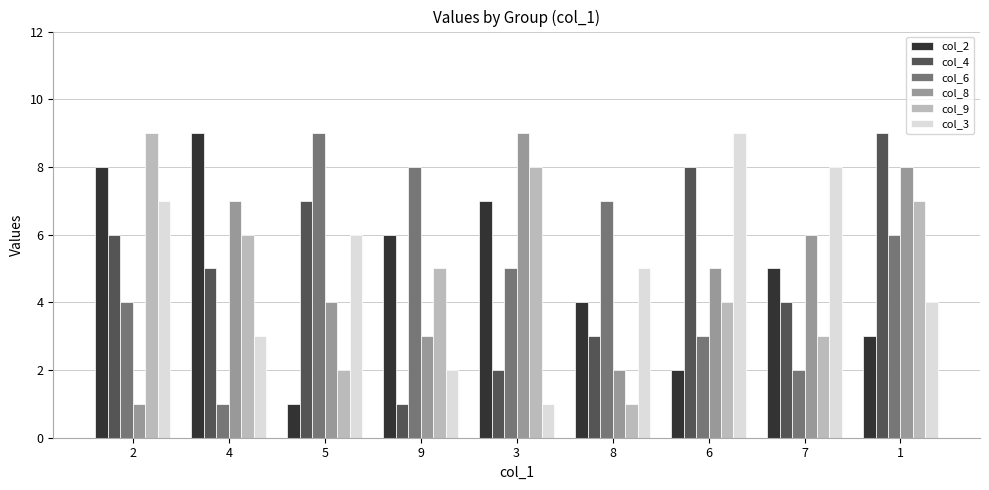

What is the label of the 6th bar from the right?

9